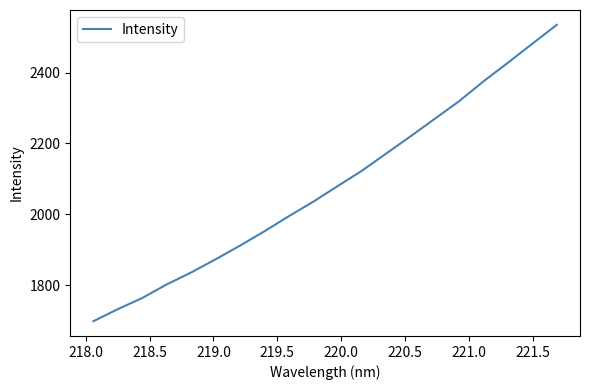

What is the difference between the maximum and minimum values?

836.2